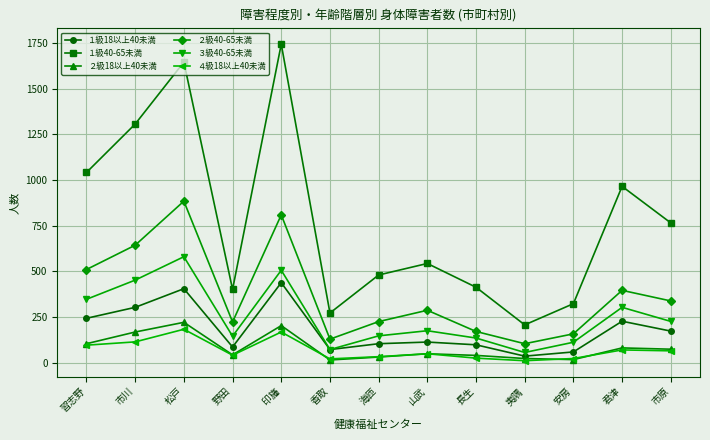

How many data points in １級18以上40未満 are less than 113?

6